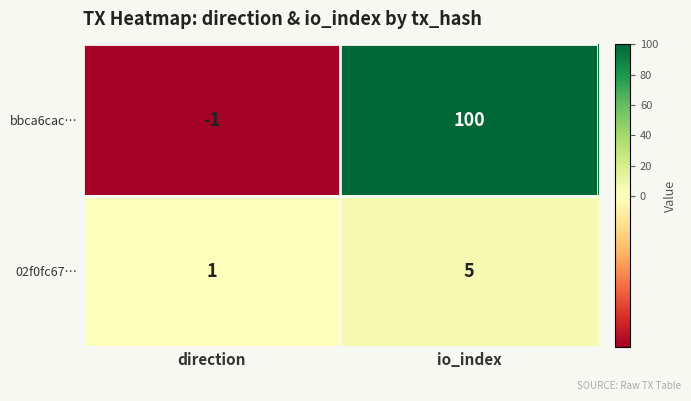

Rank the series at io_index from highest to lowest value.

bbca6cac…, 02f0fc67…